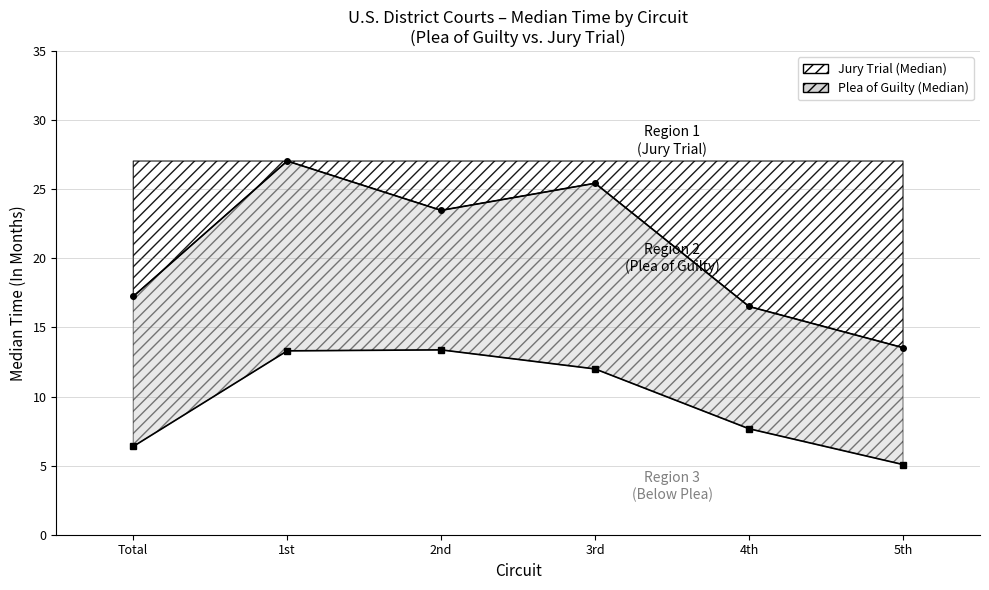

True or false: Plea of Guilty (Median) and Jury Trial (Median) intersect in this chart.

False